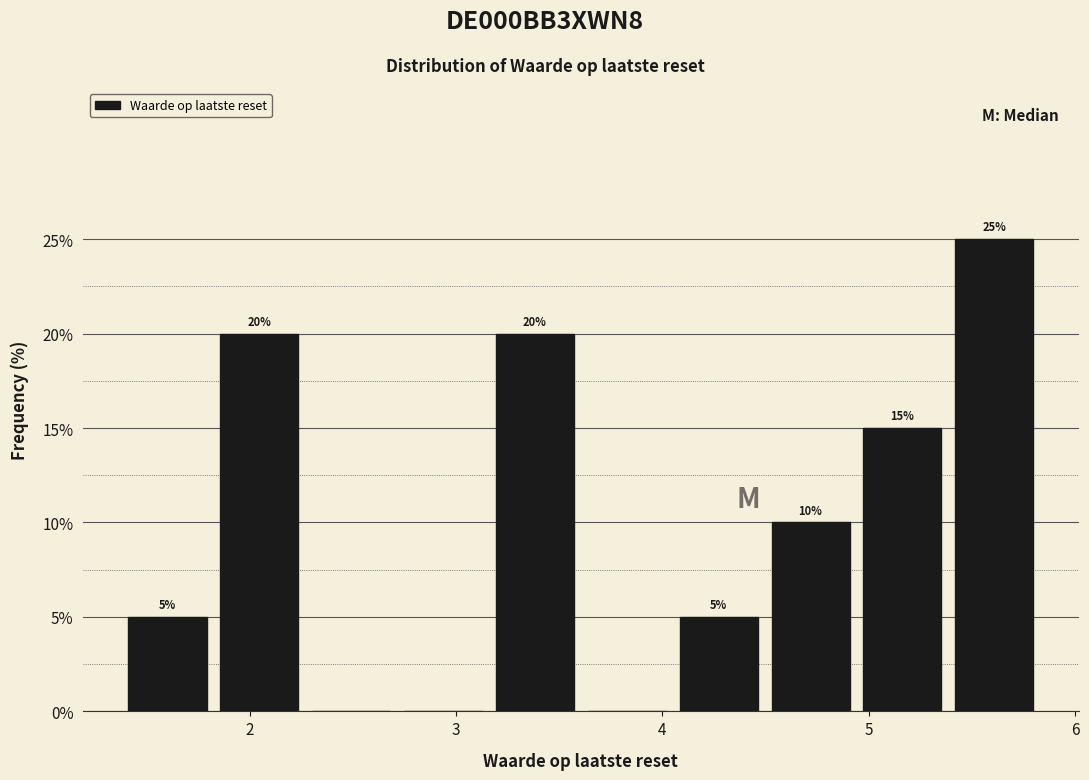

Over which range of the x-axis is the bar tallest?

5.4 to 5.8